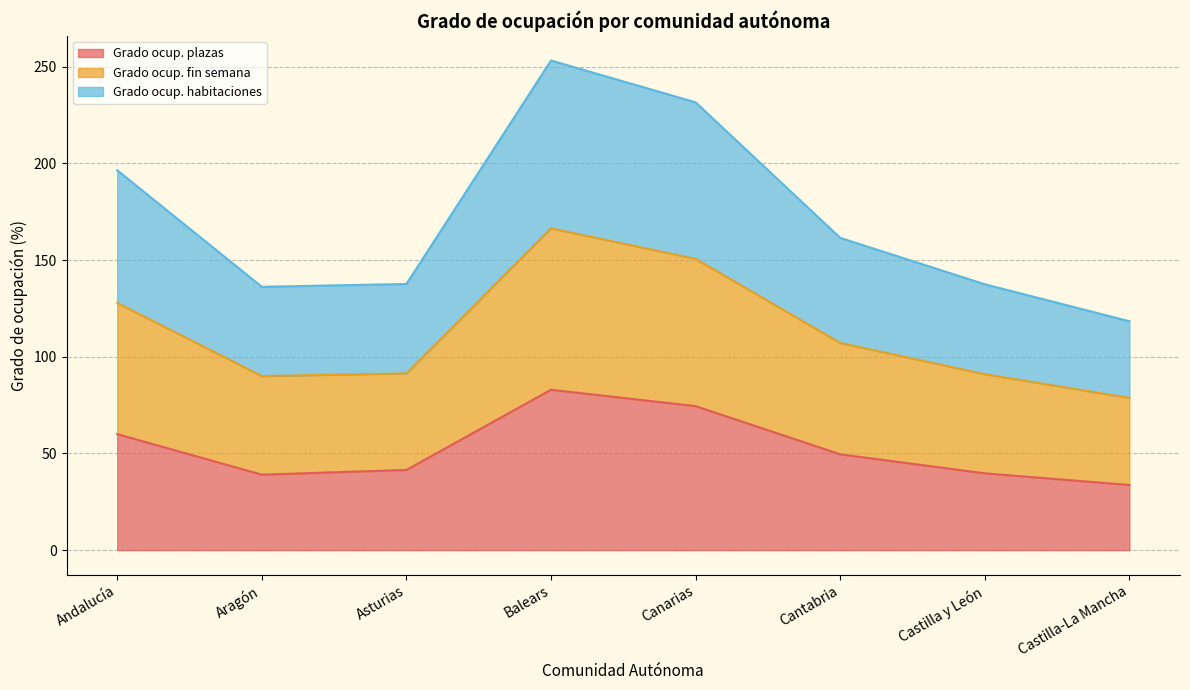

What is the average value of the Grado ocup. plazas series?

52.6